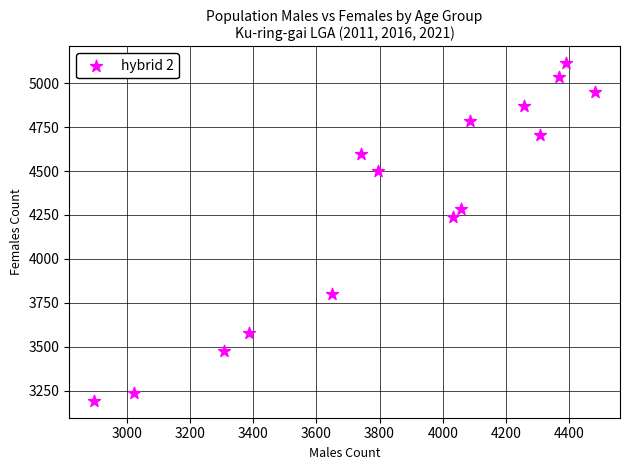

What Y value in the scatter plot is closest to 4152?

4236